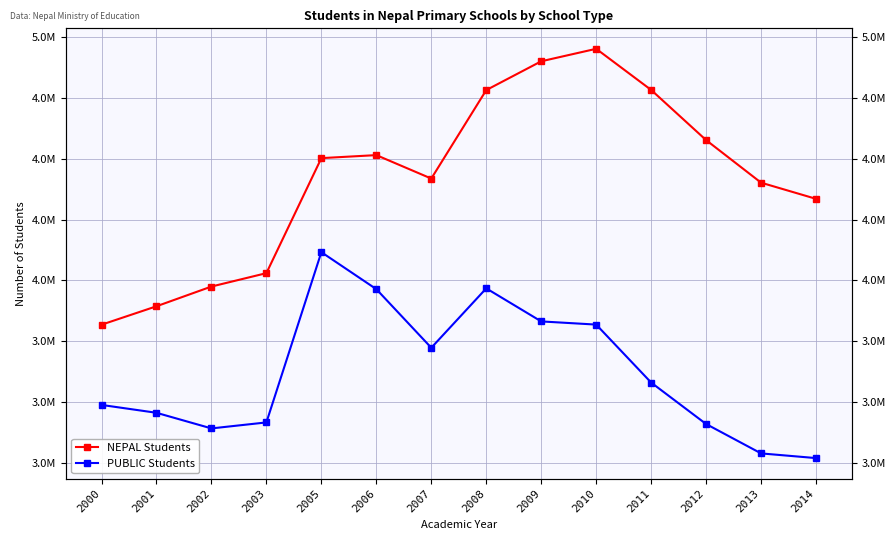

What is the total value across all series at 2012?

7986691